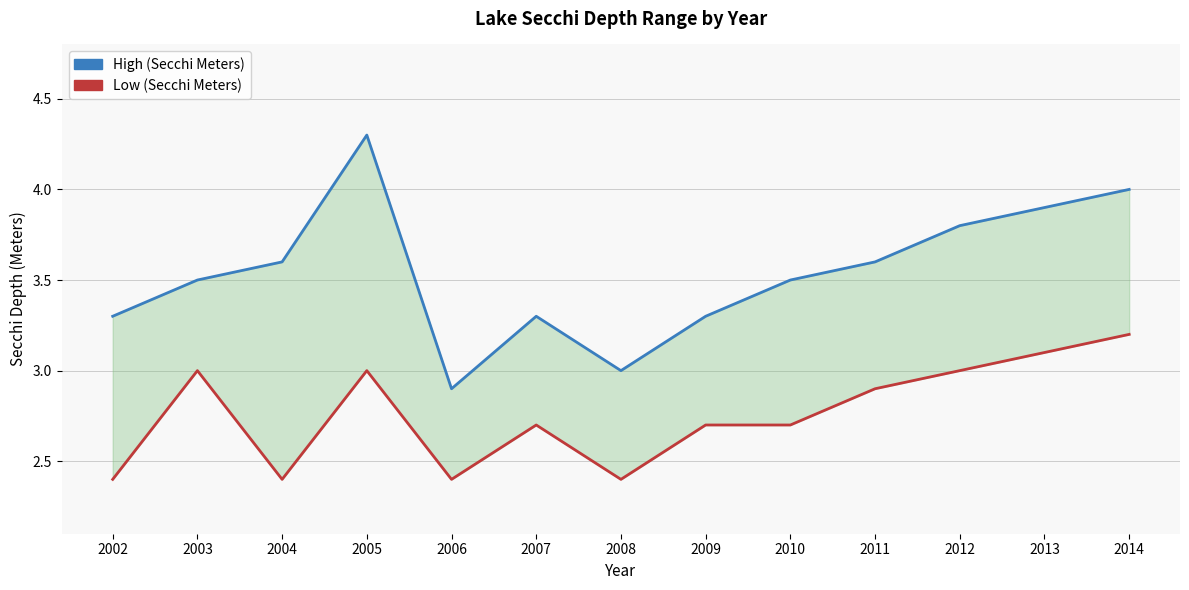

What is the sum of all Low (Secchi Meters) values?

35.9